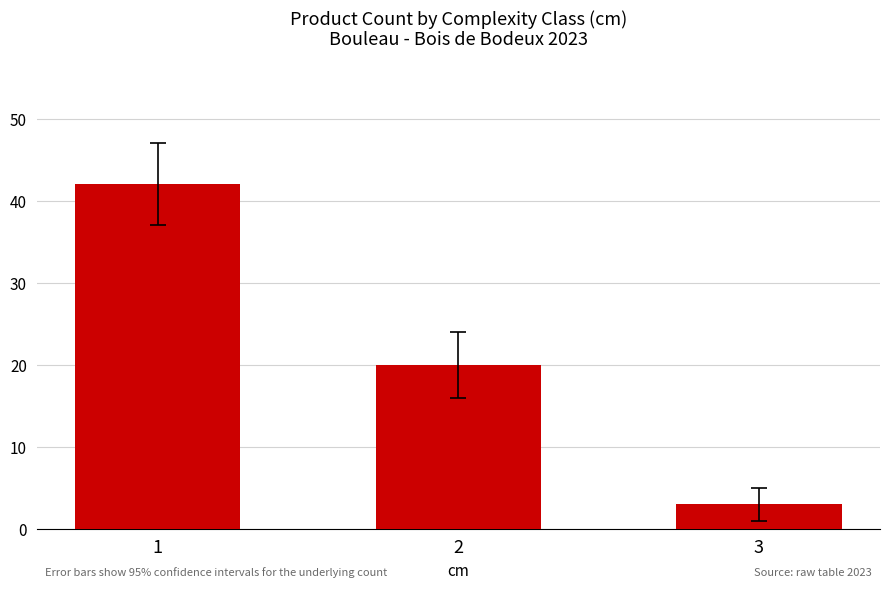

What is the change in value from 1 to 3?

-39